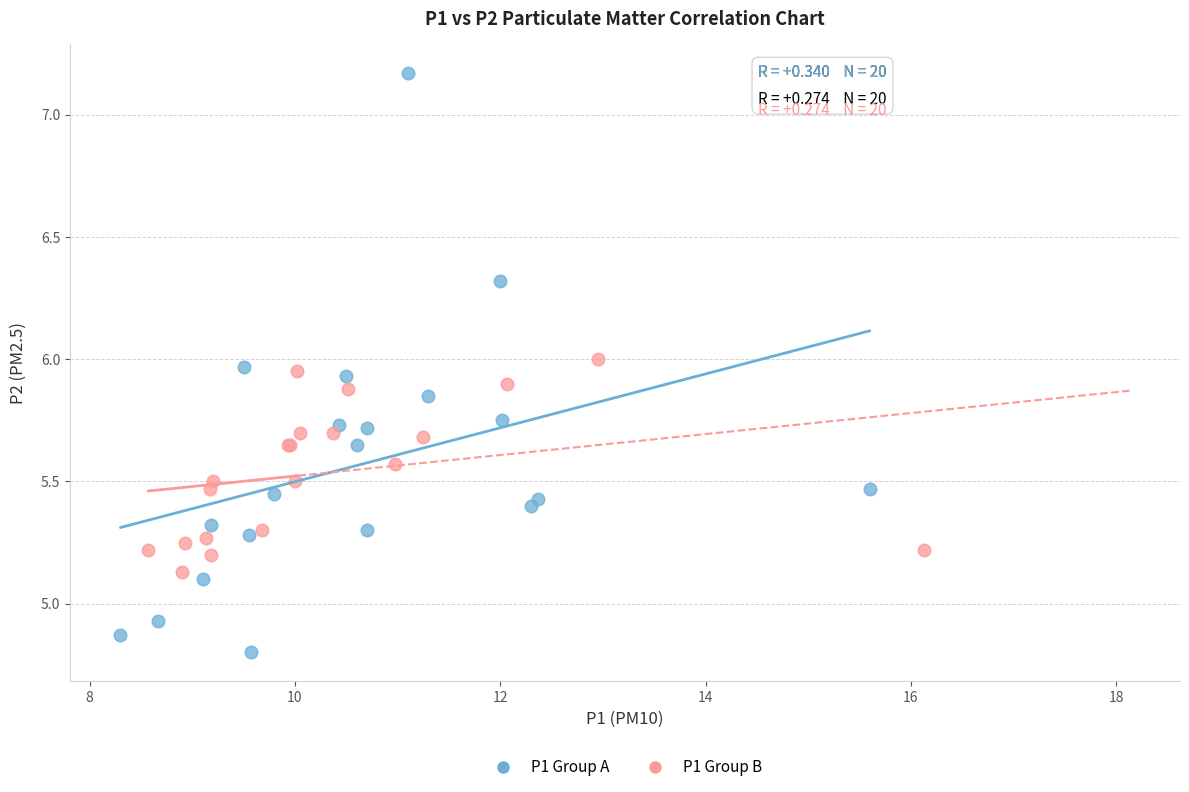

Which series reaches the maximum Y coordinate?

P1 Group A